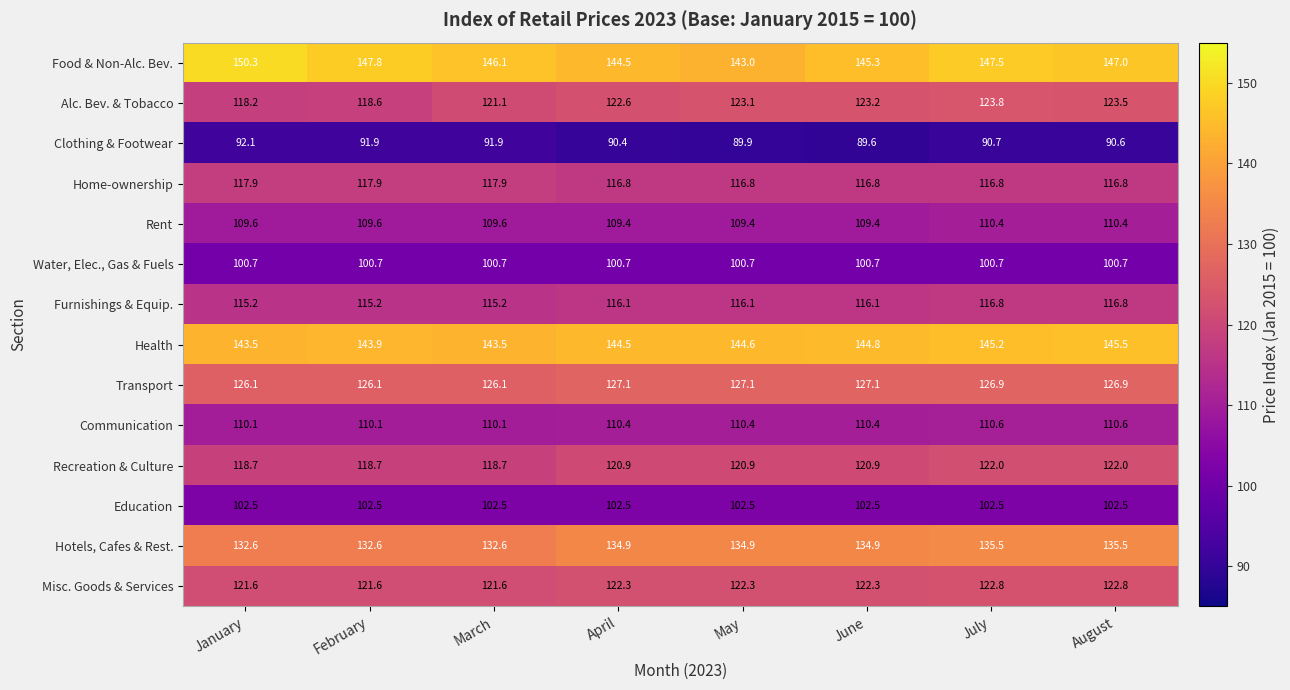

At how many categories does at least one series exceed 112?

8